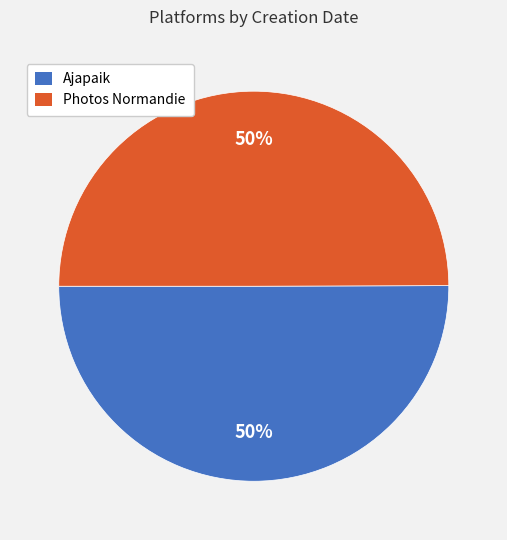

What is the ratio of the value at Ajapaik to the value at Photos Normandie?

1.0